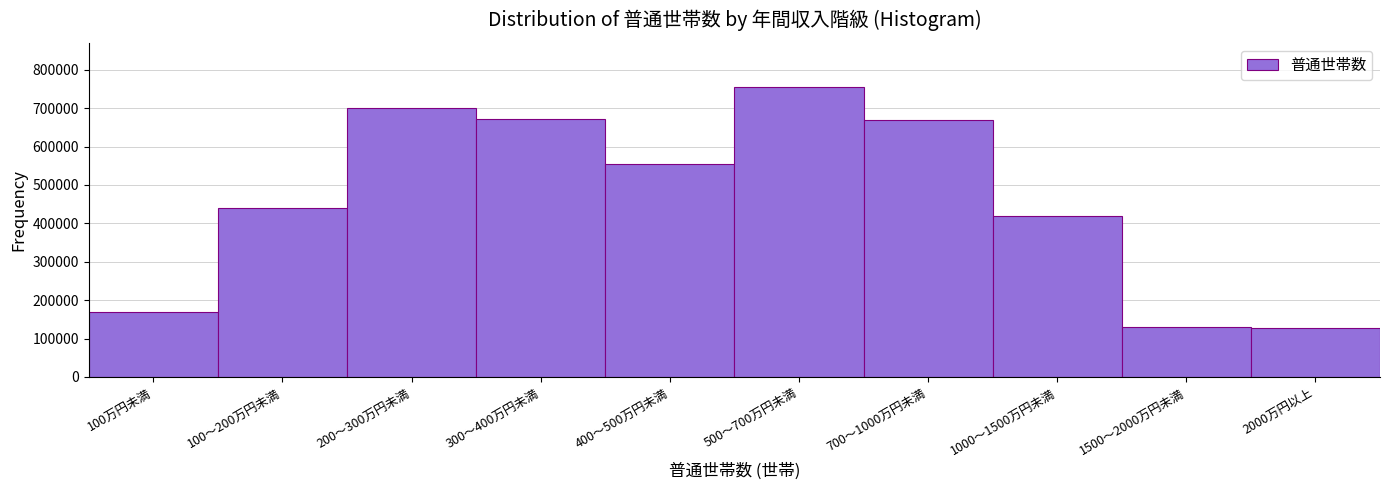

Is it true that the value at 200～300万円未満 is 454883?

False